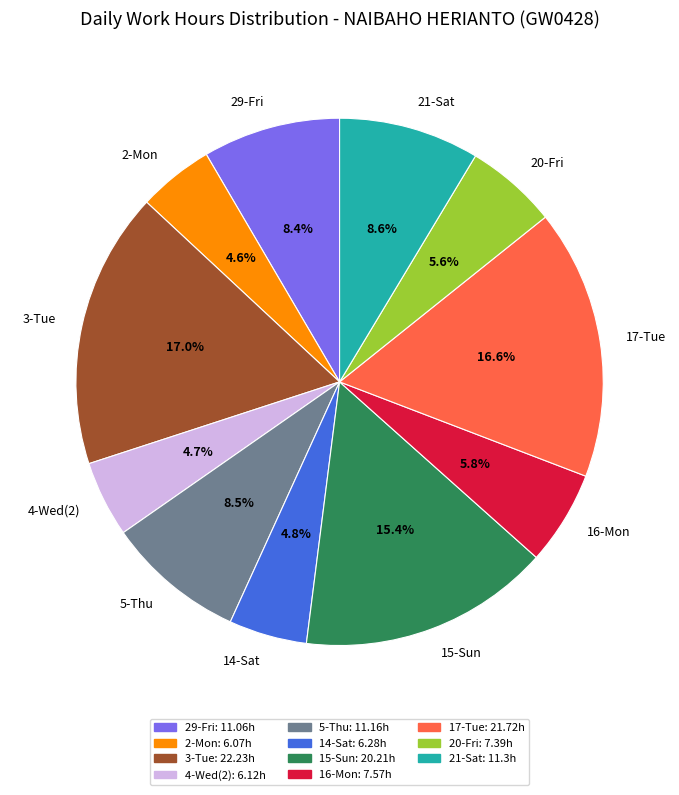

The 29-Fri slice represents 8% of the pie. True or false?

True